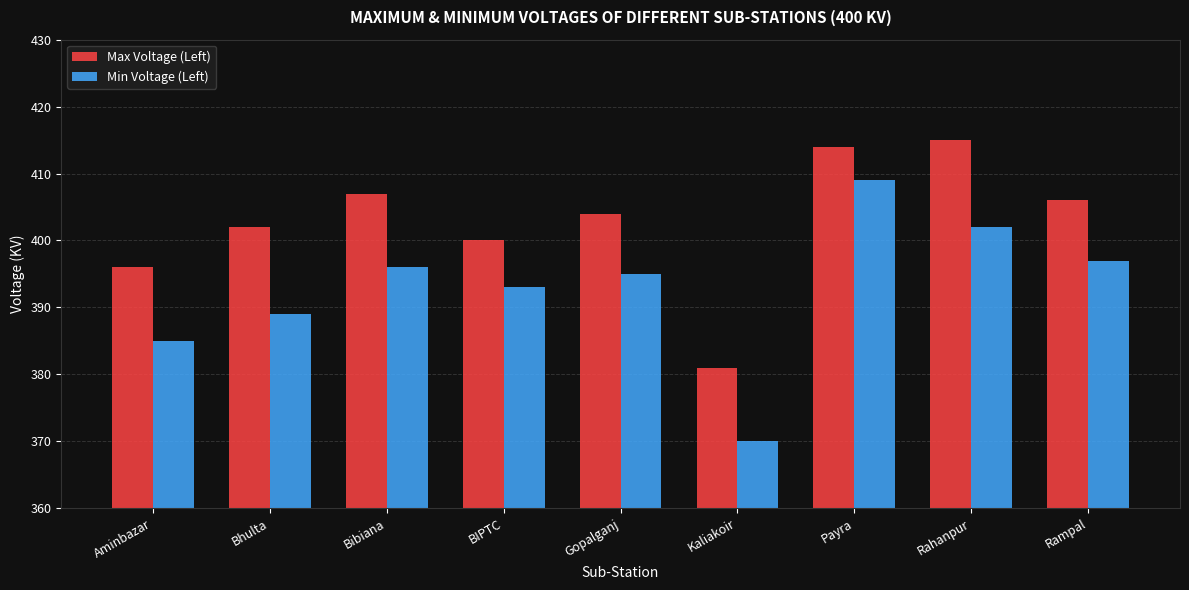

What is the label of the 8th bar from the right?

Bhulta